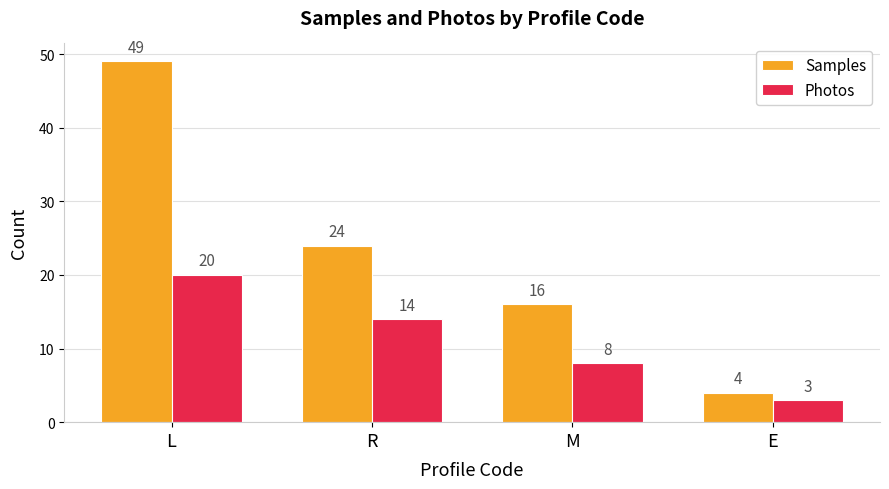

What is the label of the 4th bar from the left?

E